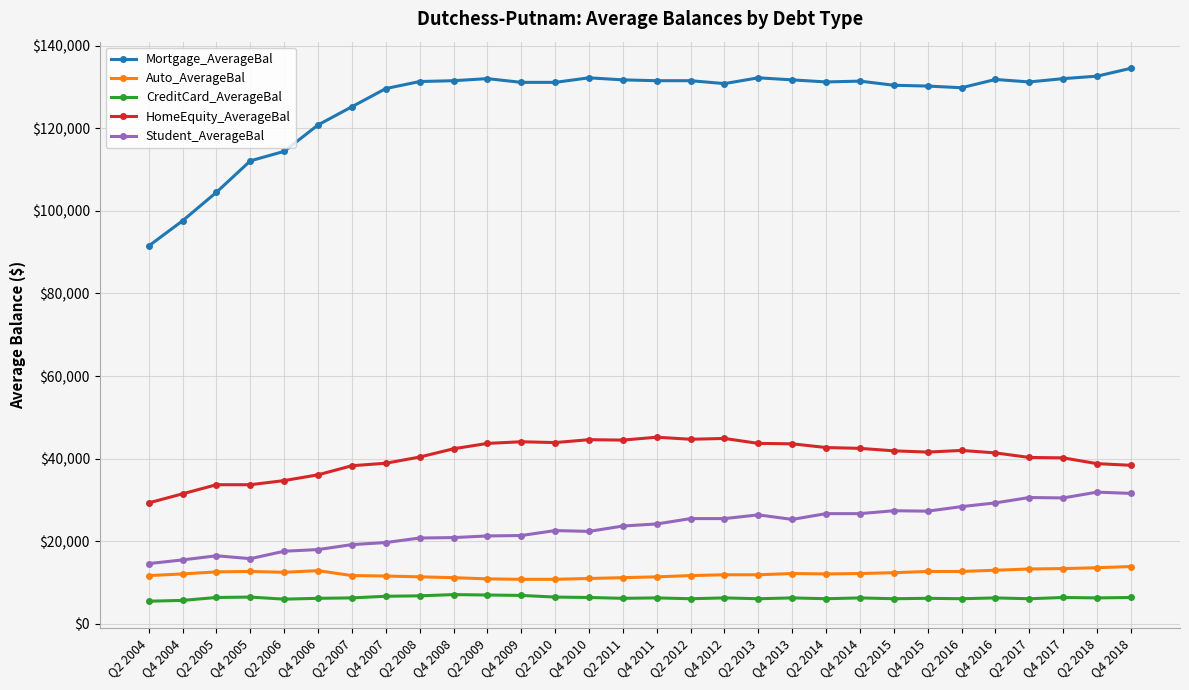

What is the value of the Mortgage_AverageBal point at the 16th from the left?

131500